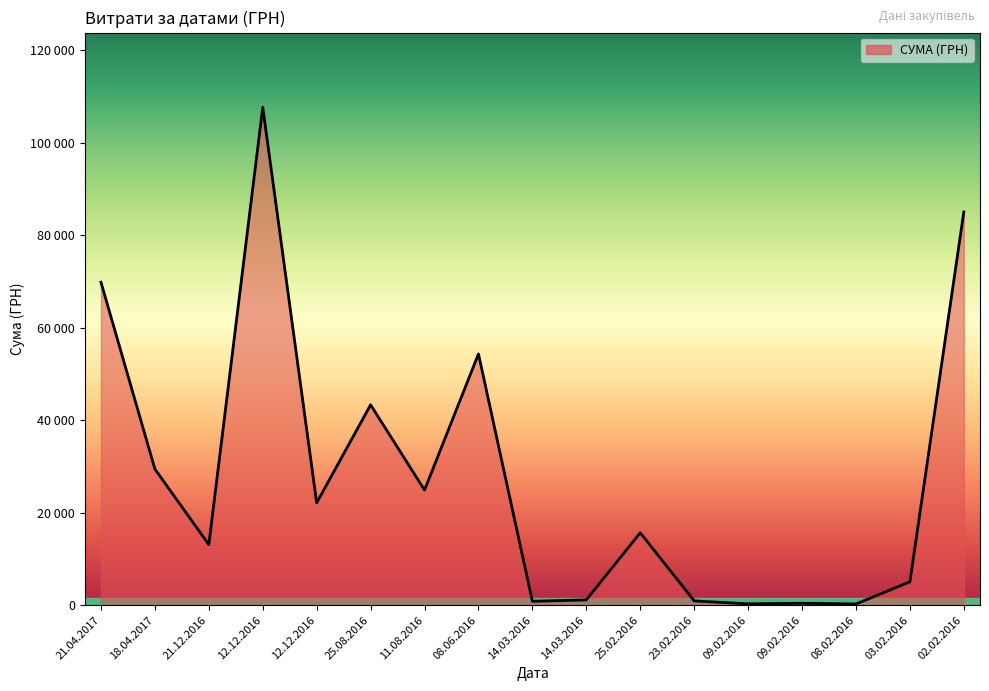

What is the value of the 12th point from the left?

937.8